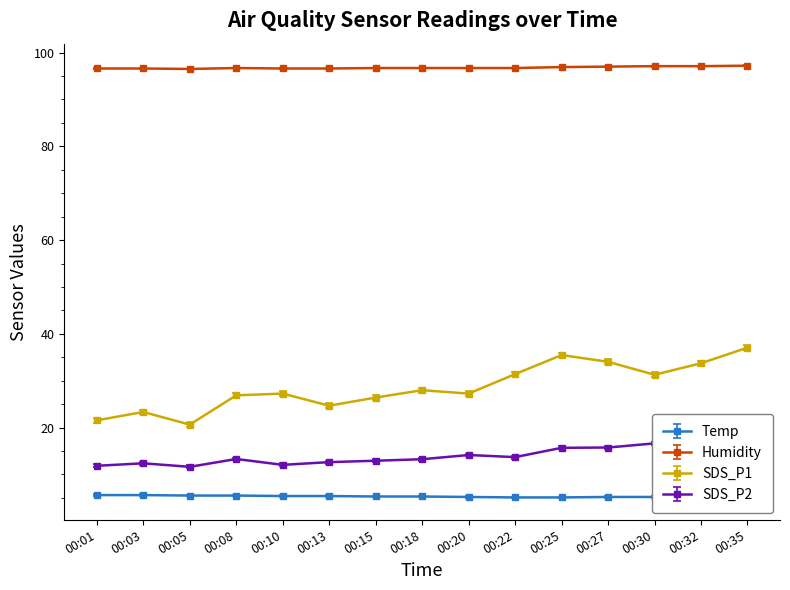

What is the sum of the SDS_P1 values at 00:18 and 00:20?

55.2